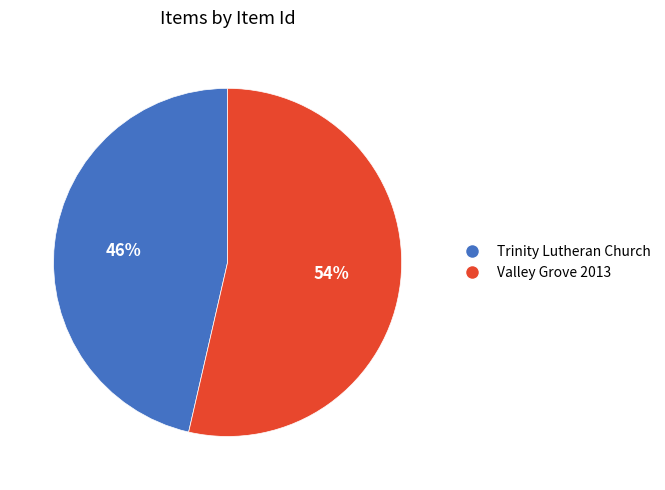

What percentage is the Trinity Lutheran Church slice, to the nearest percent?

46%